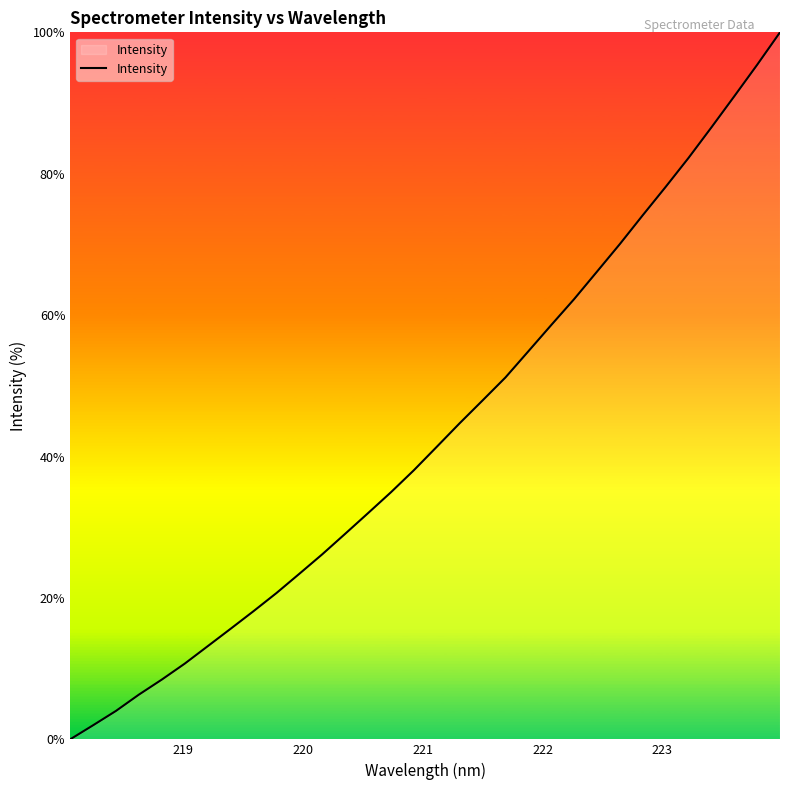

What is the greatest value displayed?

100.0